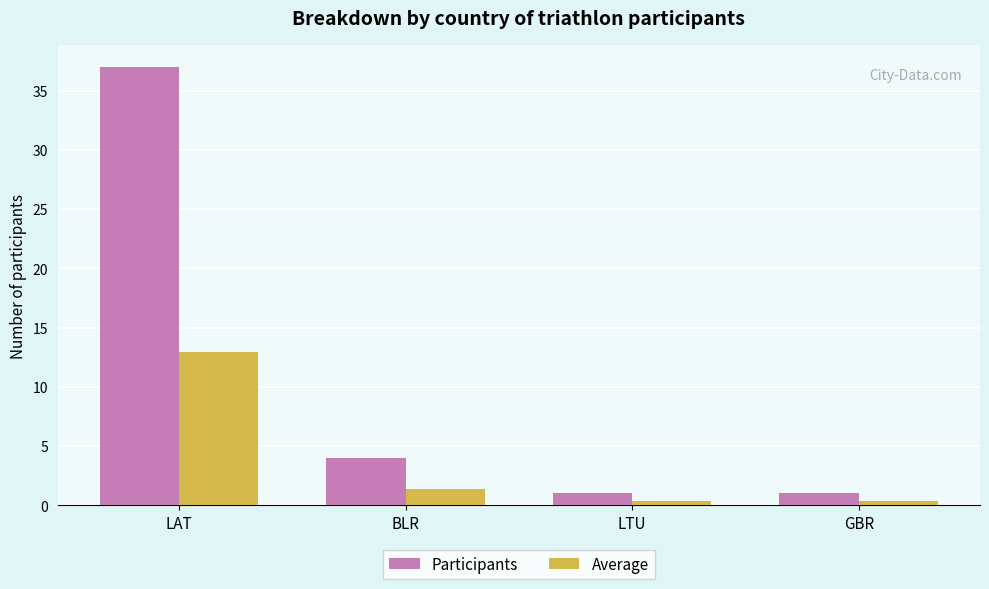

How many bars are there in total?

8